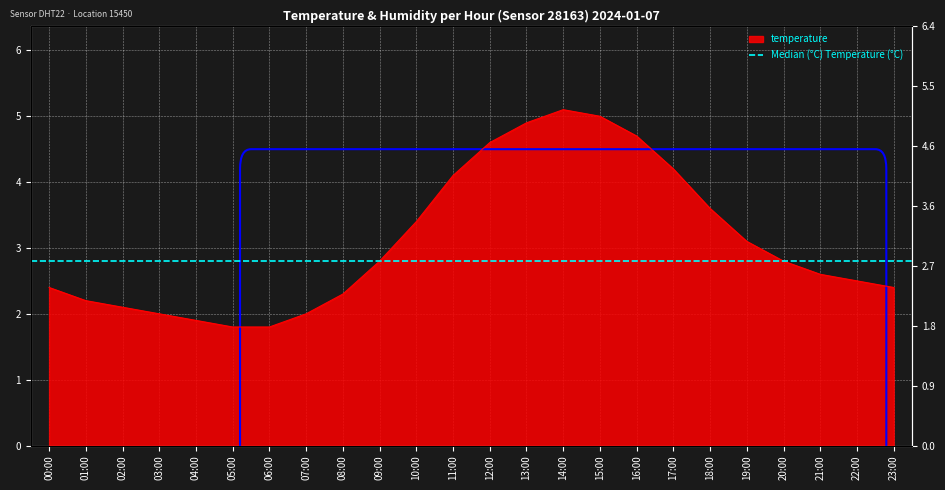

What is the difference between the maximum and second lowest values?

3.3